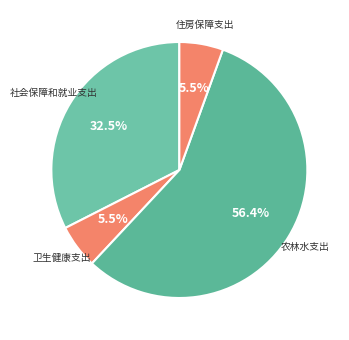

How many slices are in this pie chart?

4